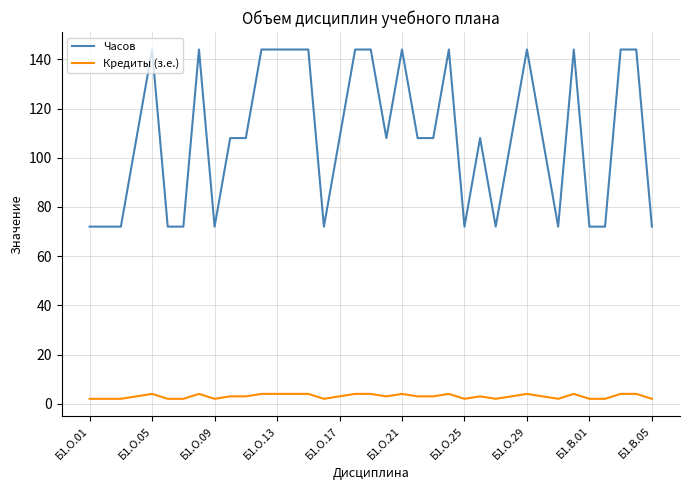

Reading left to right, list all the values displayed in this chart.

Часов: 72	72	72	108	144	72	72	144	72	108	108	144	144	144	144	72	108	144	144	108	144	108	108	144	72	108	72	108	144	108	72	144	72	72	144	144	72
Кредиты (з.е.): 2	2	2	3	4	2	2	4	2	3	3	4	4	4	4	2	3	4	4	3	4	3	3	4	2	3	2	3	4	3	2	4	2	2	4	4	2